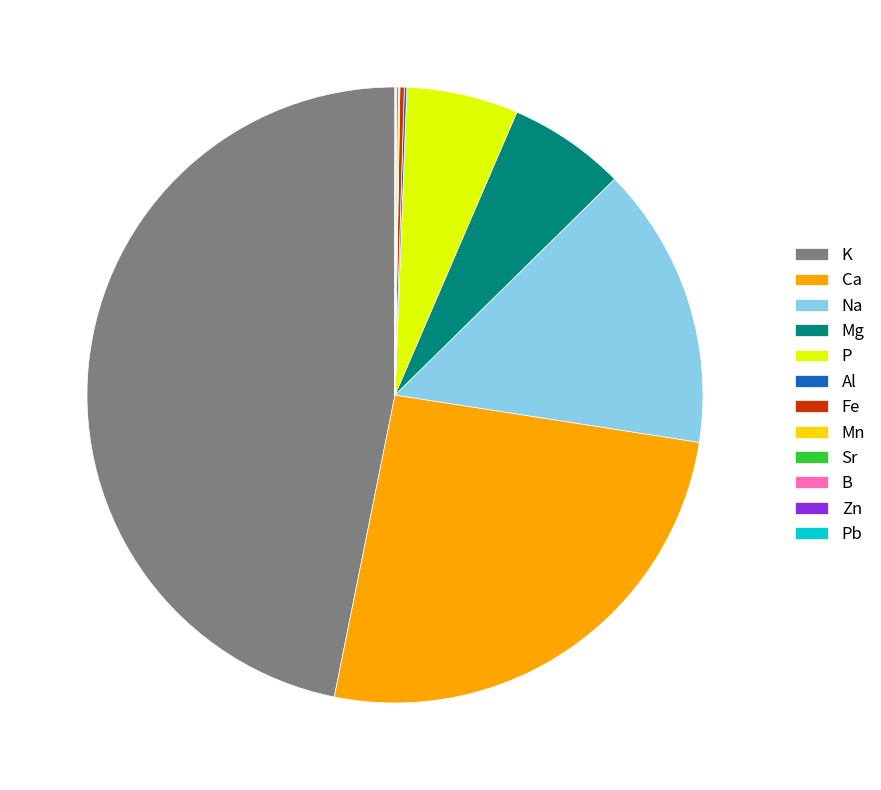

What is the largest slice in the pie chart?

K